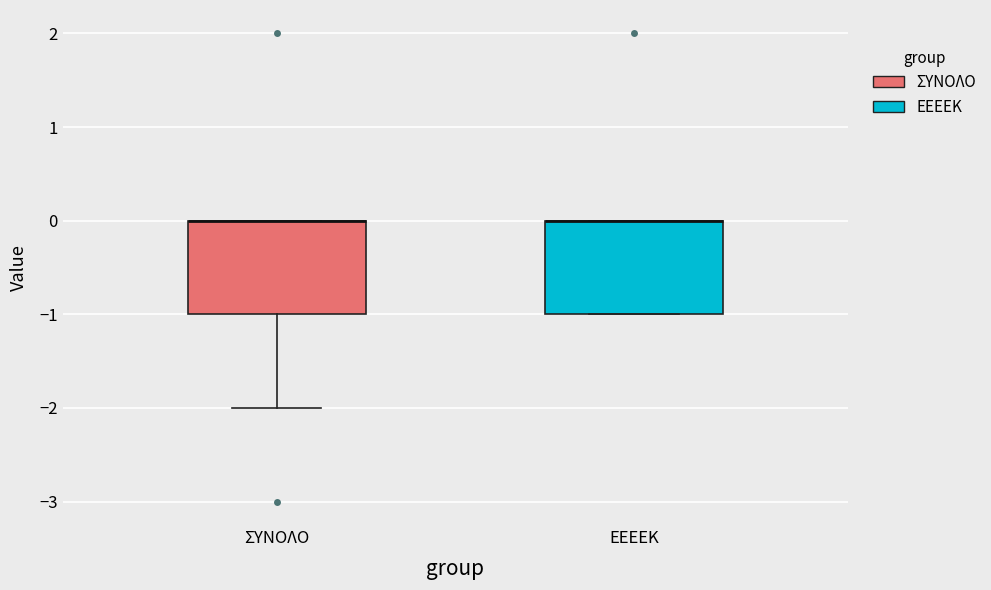

Where is the upper edge of the box for ΣΥΝΟΛΟ on the y-axis? The values are not printed on the chart, so give them approximately, as read against the axis.

0